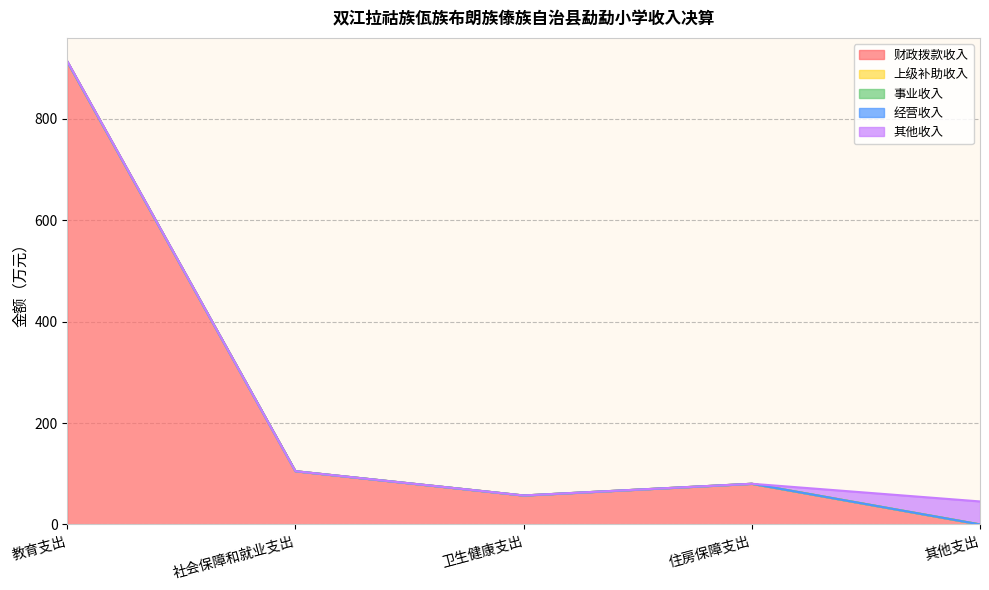

Between 社会保障和就业支出 and 教育支出, which is larger?

教育支出